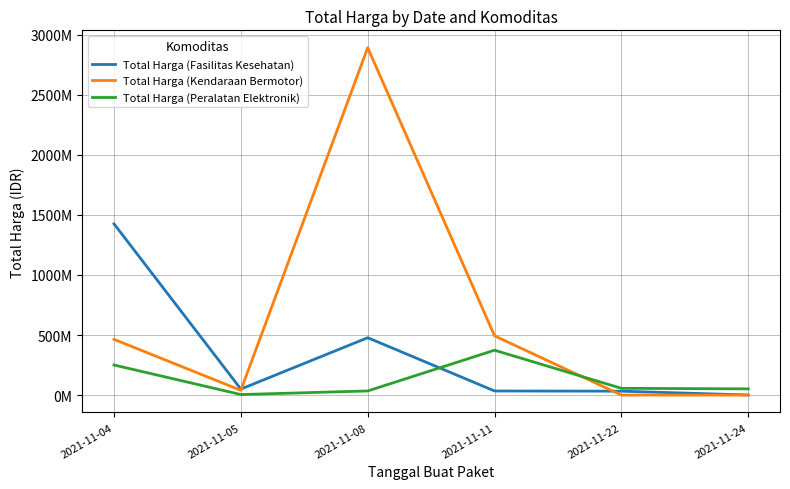

How many times do Total Harga (Peralatan Elektronik) and Total Harga (Fasilitas Kesehatan) cross each other?

1